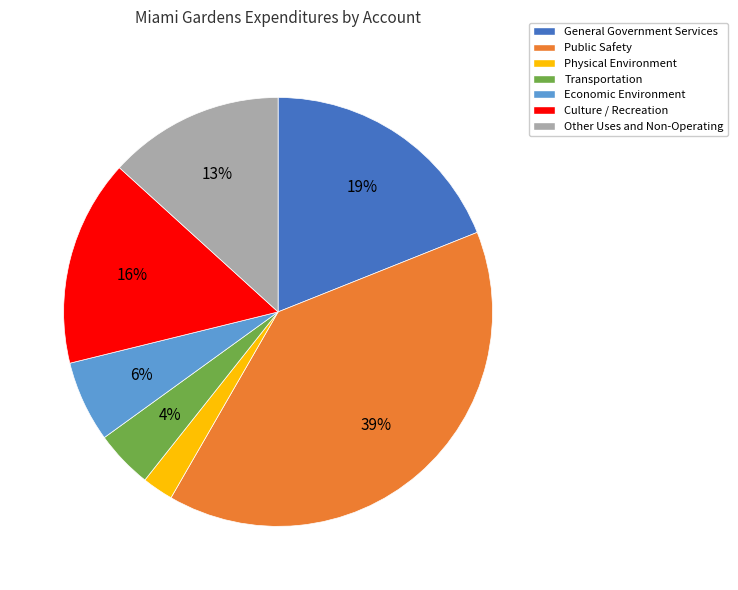

To the nearest percent, what is the combined percentage of Economic Environment and Culture / Recreation?

22%